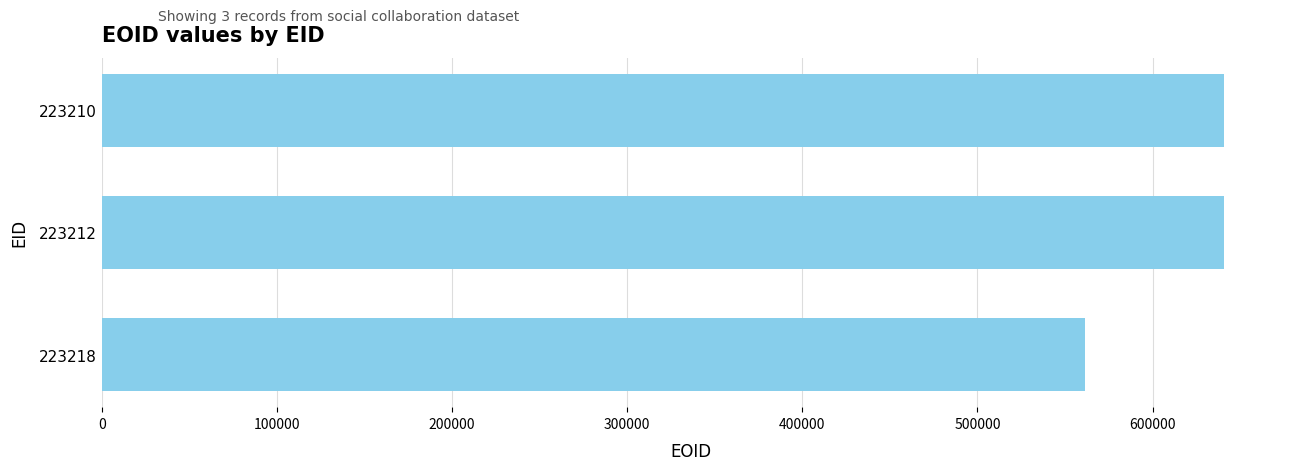

What is the greatest value displayed?

640771